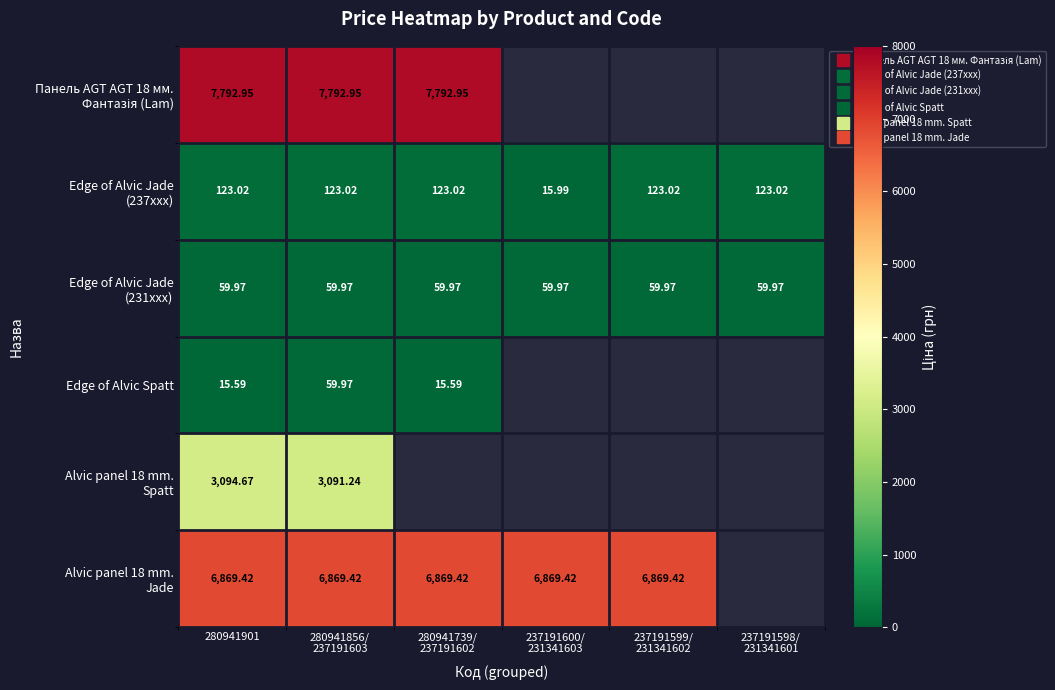

What is the maximum value shown in the chart?

7792.9